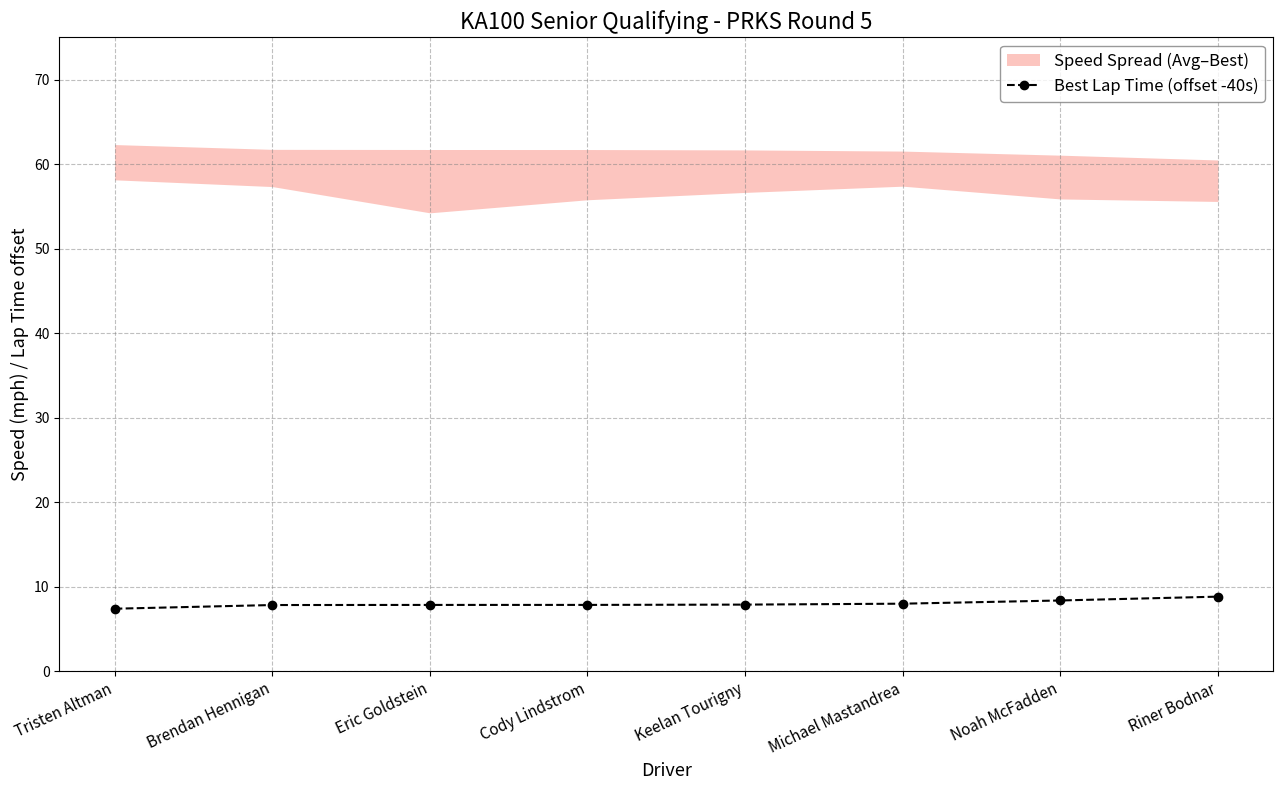

Is it true that the value at Brendan Hennigan is 7.8?

True